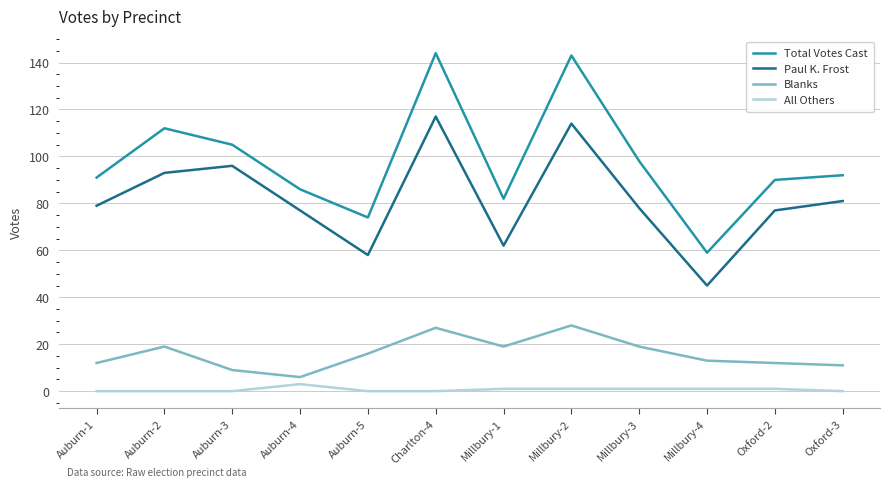

What is the difference between the highest and lowest values at Auburn-2?

112